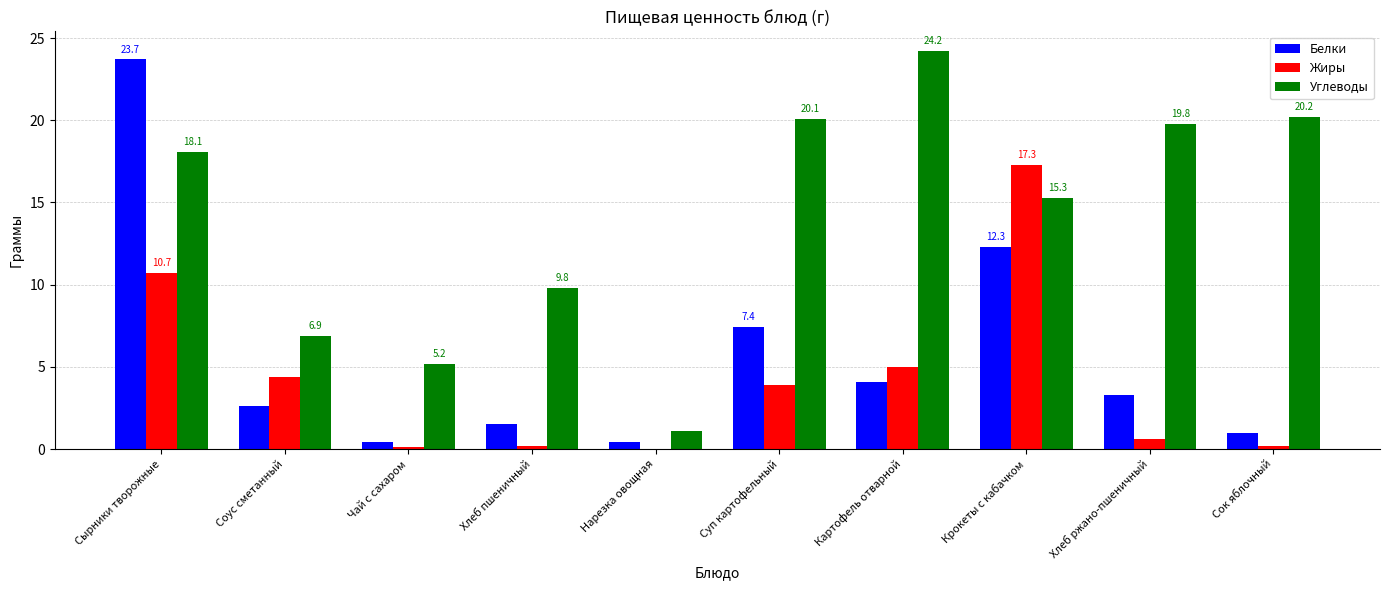

Are the bars horizontal?

No